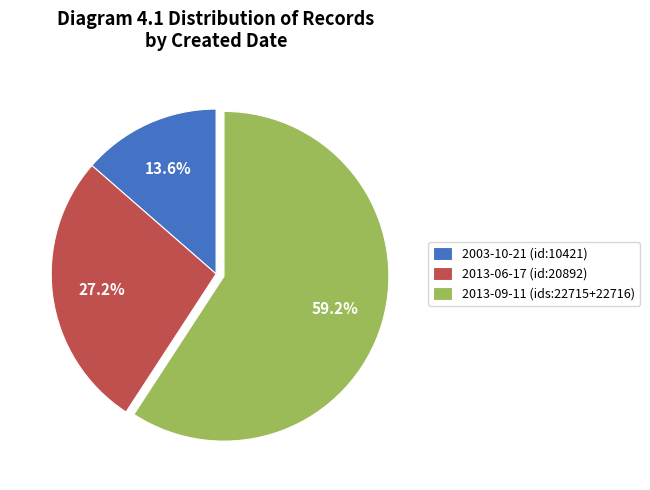

What is the ratio of the value at 2013-09-11 (ids:22715+22716) to the value at 2003-10-21 (id:10421)?

4.4